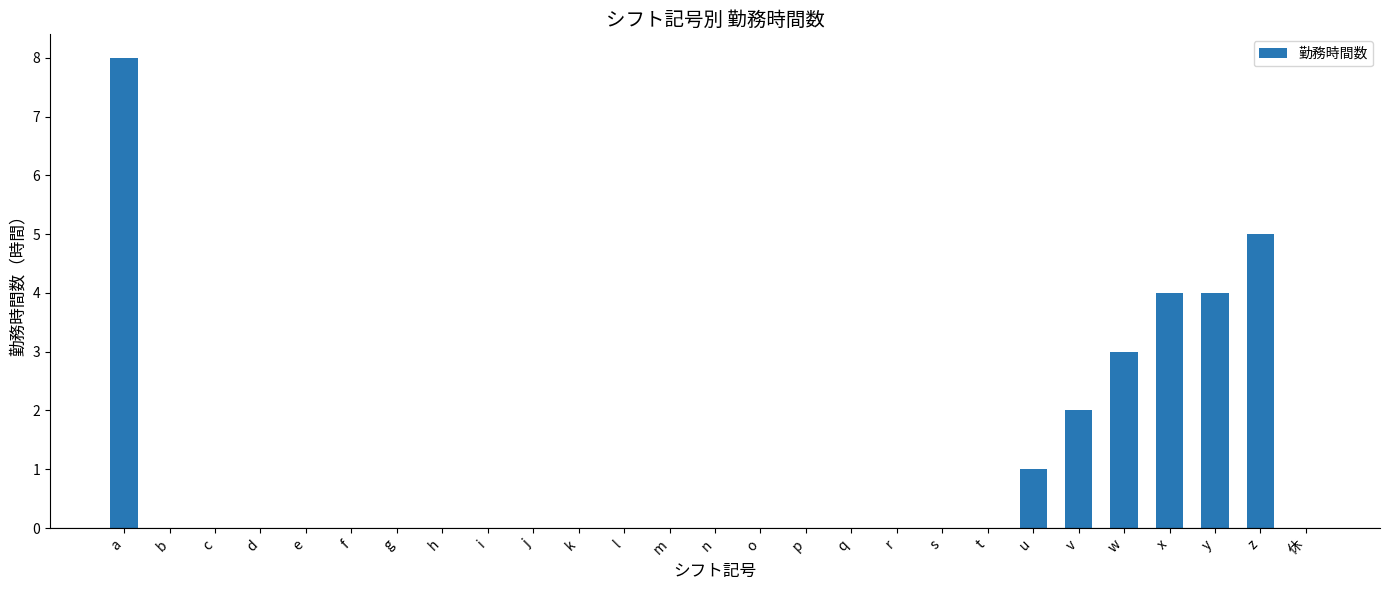

Reading left to right, transcribe all the data shown in this chart.

8	0	0	0	0	0	0	0	0	0	0	0	0	0	0	0	0	0	0	0	1	2	3	4	4	5	0